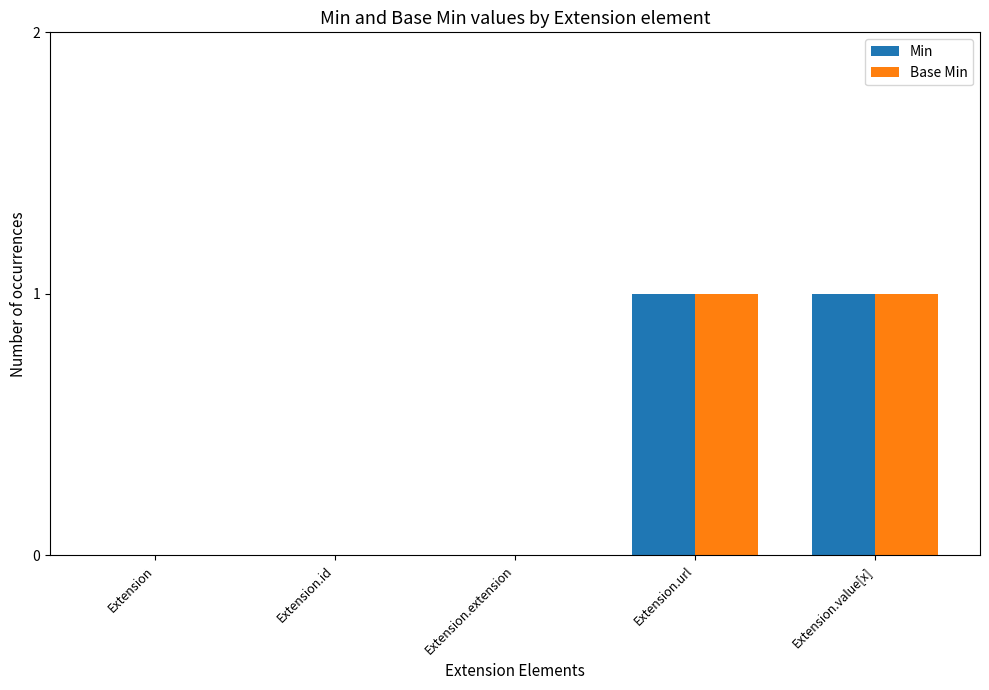

Is the value of Base Min at Extension.url greater than the value of Min at Extension.extension?

Yes